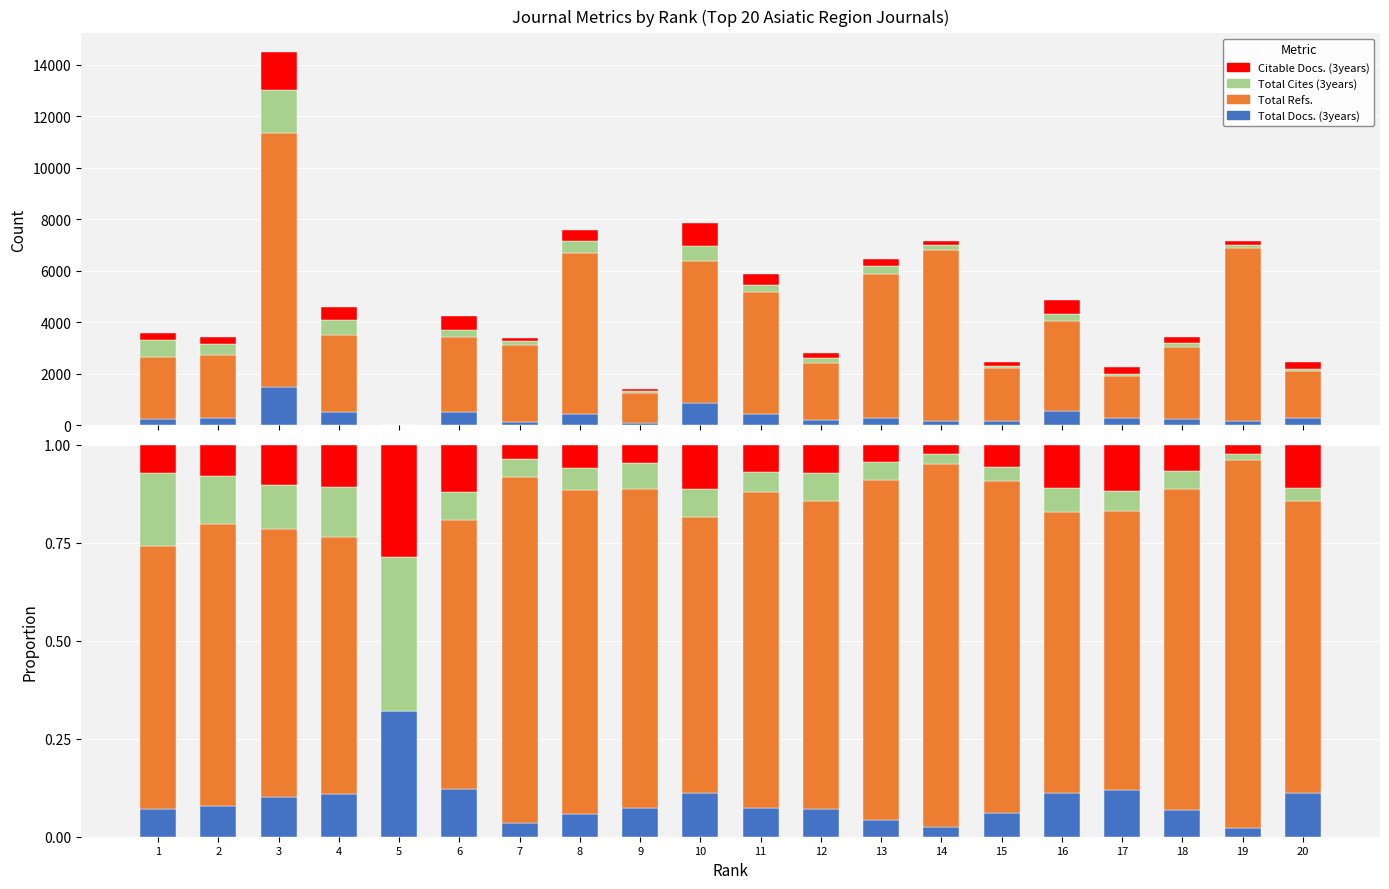

Between 3 and 14, which is larger?

3